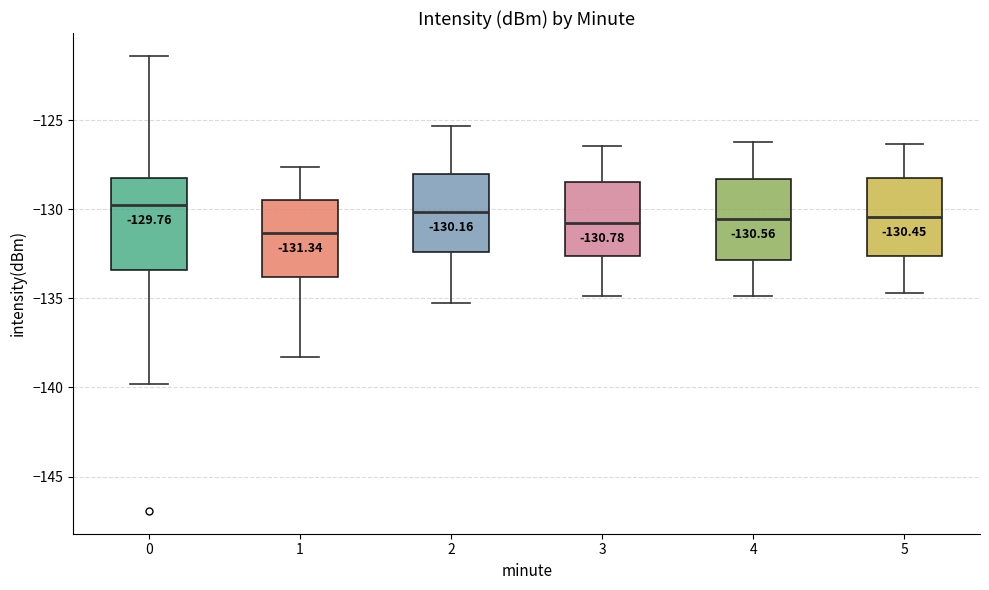

Which box is the tallest, from its lower edge to its upper edge?

0